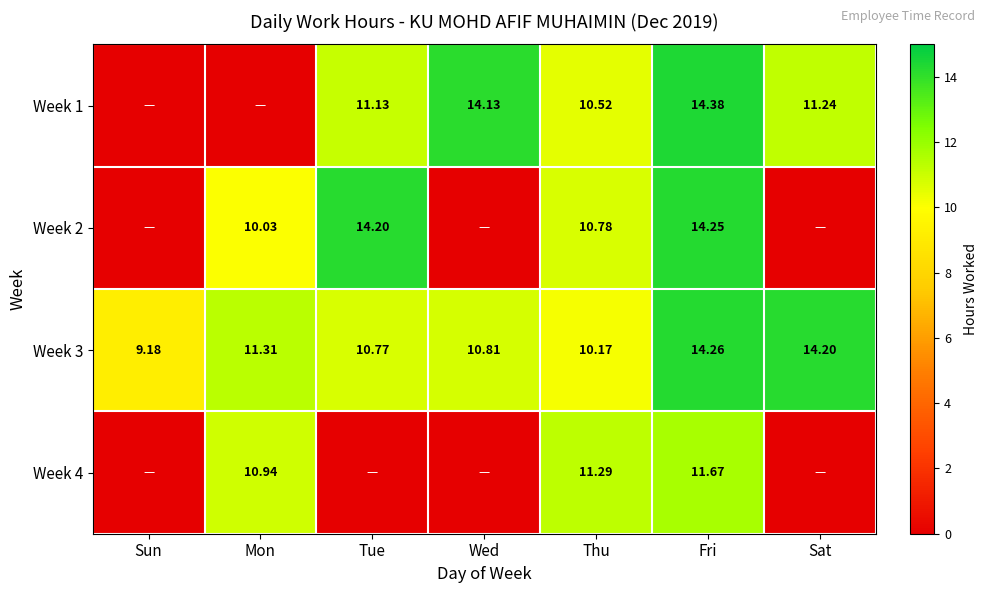

List the labels in order of Week 1 value, smallest first.

Sun, Mon, Thu, Tue, Sat, Wed, Fri